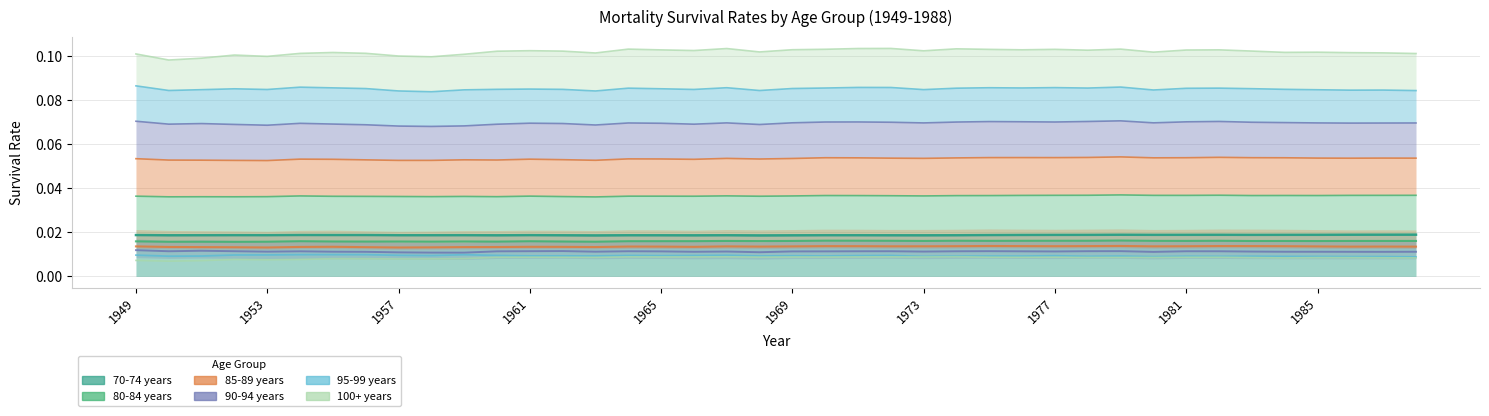

In 100+ years, how many points are higher than both neighbors (excluding endpoints)?

12